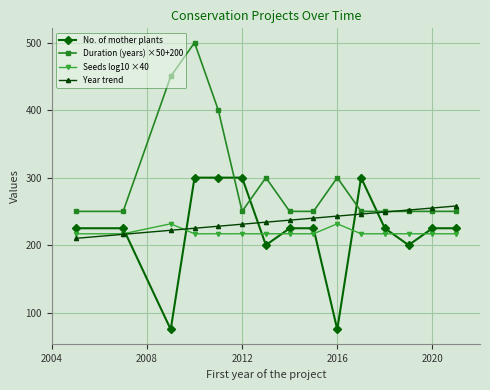

Count the number of data series in this chart.

4